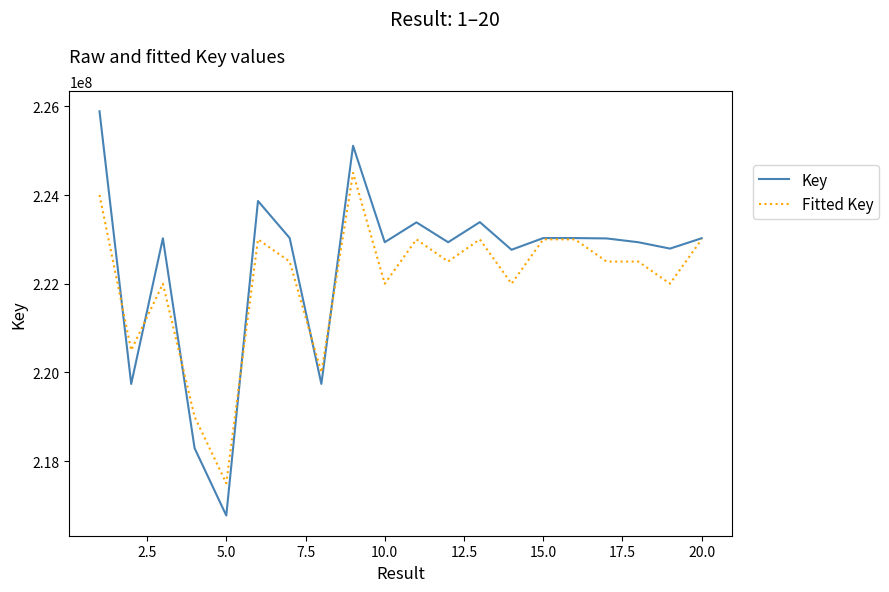

List the series in order of their peak value, lowest first.

Fitted Key, Key